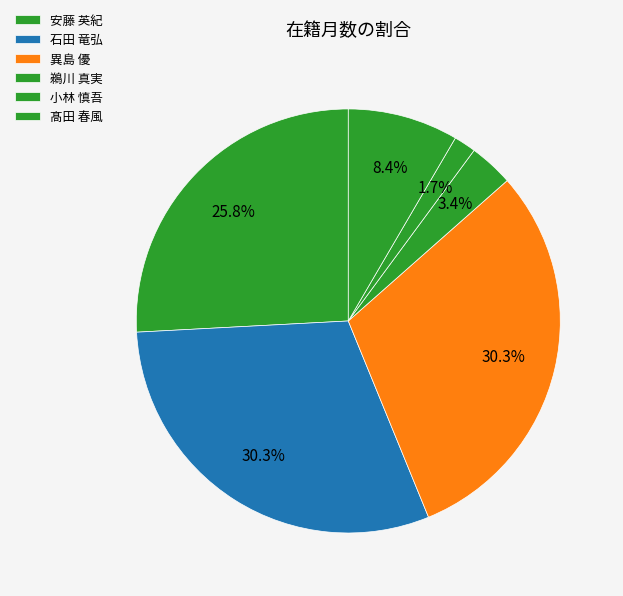

Is there a majority slice in this chart?

No